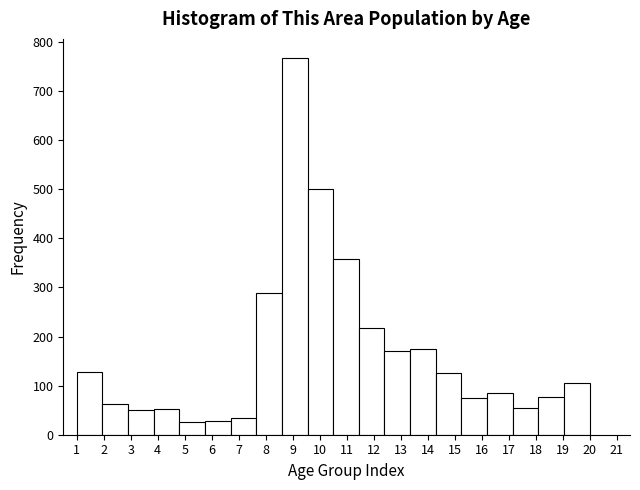

Reading left to right, list every bar in this chart as the range it spans on the x-axis followed by its height. Neither the bar edges nor the heights are printed on the chart, so give them approximately, as read against the axes.

1.00 to 1.95: 130
1.95 to 2.90: 60
2.90 to 3.85: 50
3.85 to 4.80: 50
4.80 to 5.75: 30
5.75 to 6.70: 30
6.70 to 7.65: 30
7.65 to 8.60: 290
8.60 to 9.55: 770
9.55 to 10.50: 500
10.50 to 11.45: 360
11.45 to 12.40: 220
12.40 to 13.35: 170
13.35 to 14.30: 170
14.30 to 15.25: 130
15.25 to 16.20: 80
16.20 to 17.15: 90
17.15 to 18.10: 50
18.10 to 19.05: 80
19.05 to 20.00: 110